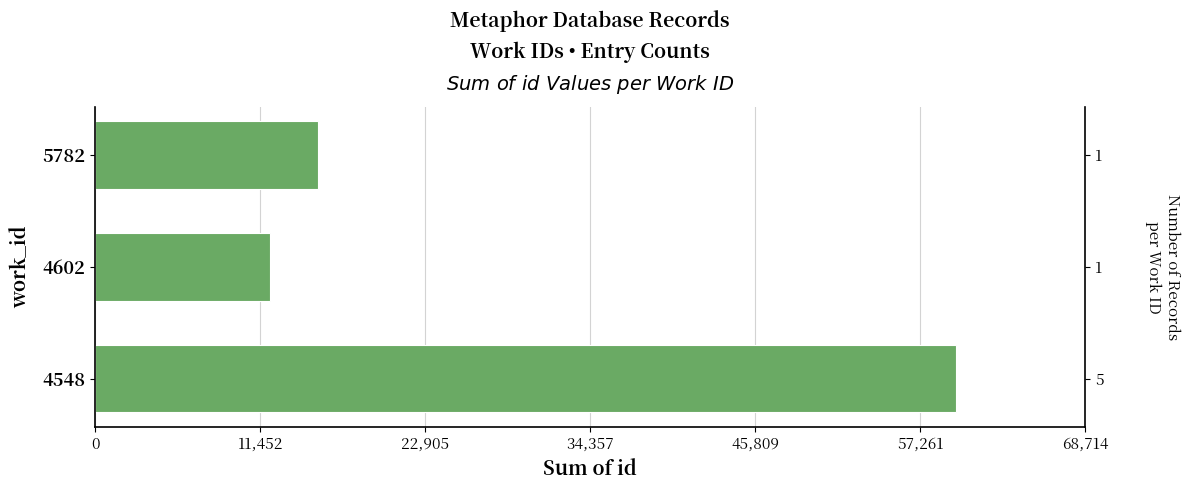

What is the value of the 3rd bar from the left?

15428